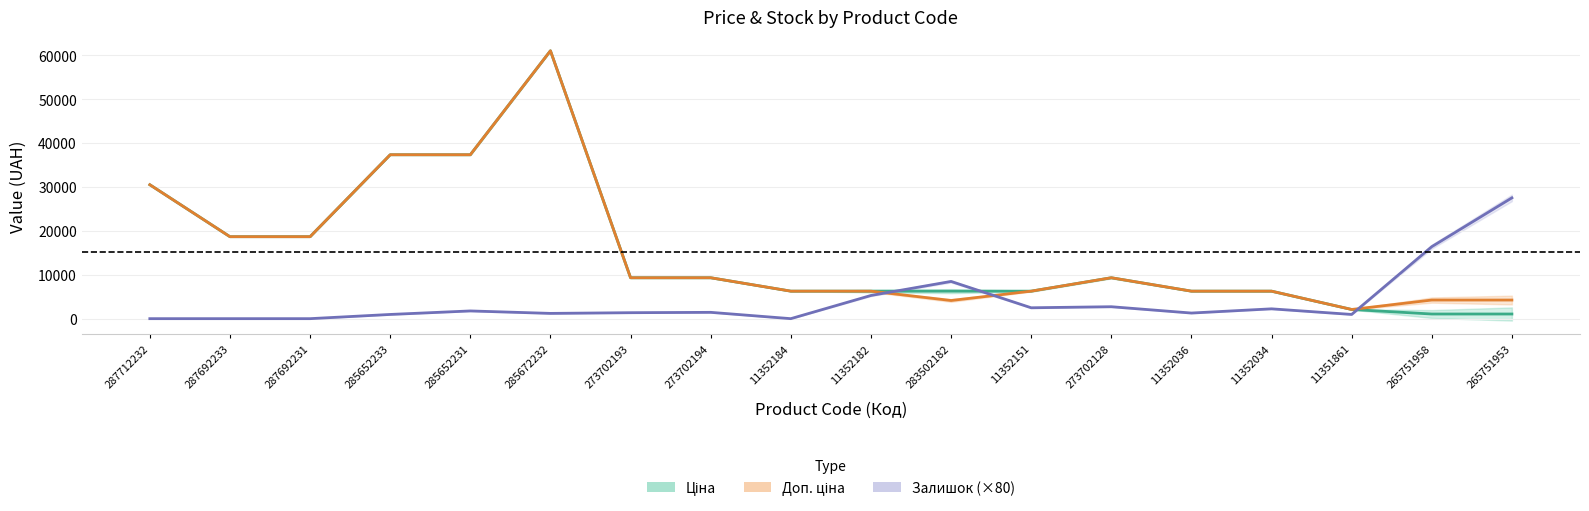

Rank the series by their maximum value, from lowest to highest.

Залишок, Ціна, Доп. ціна